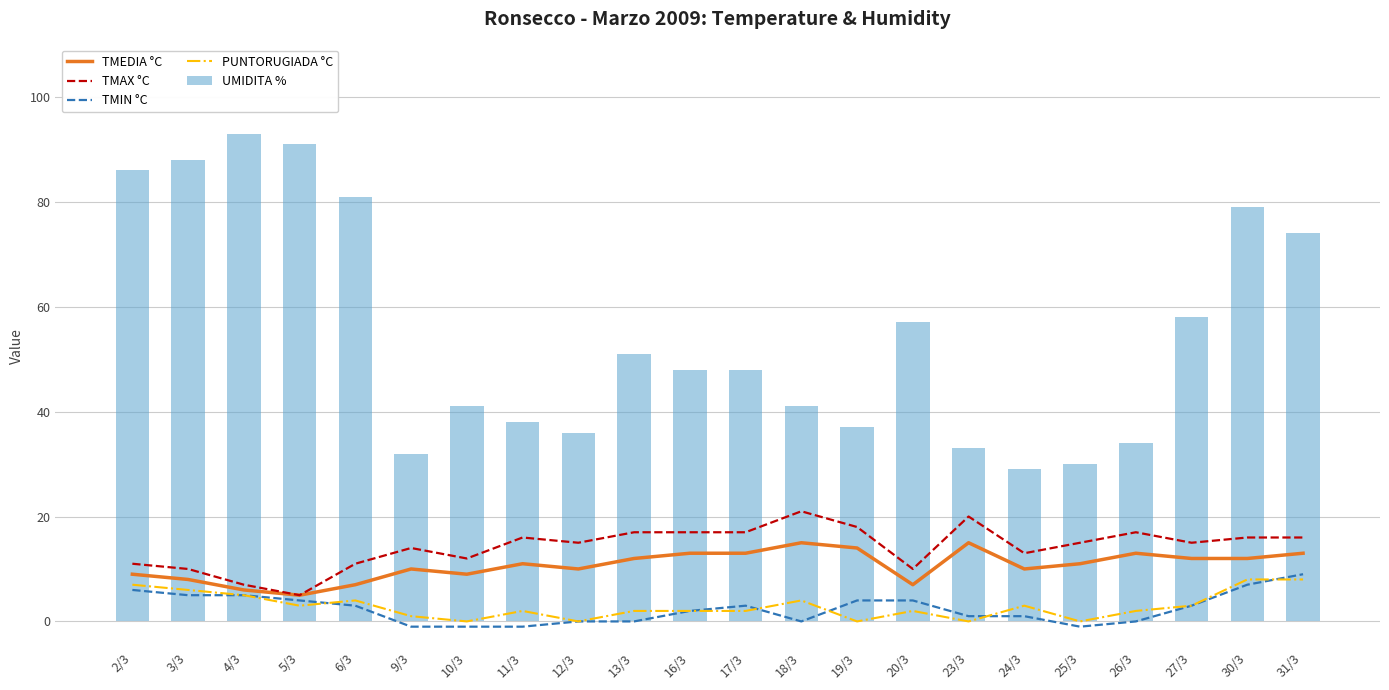

What is the label of the 20th bar from the left?

27/3